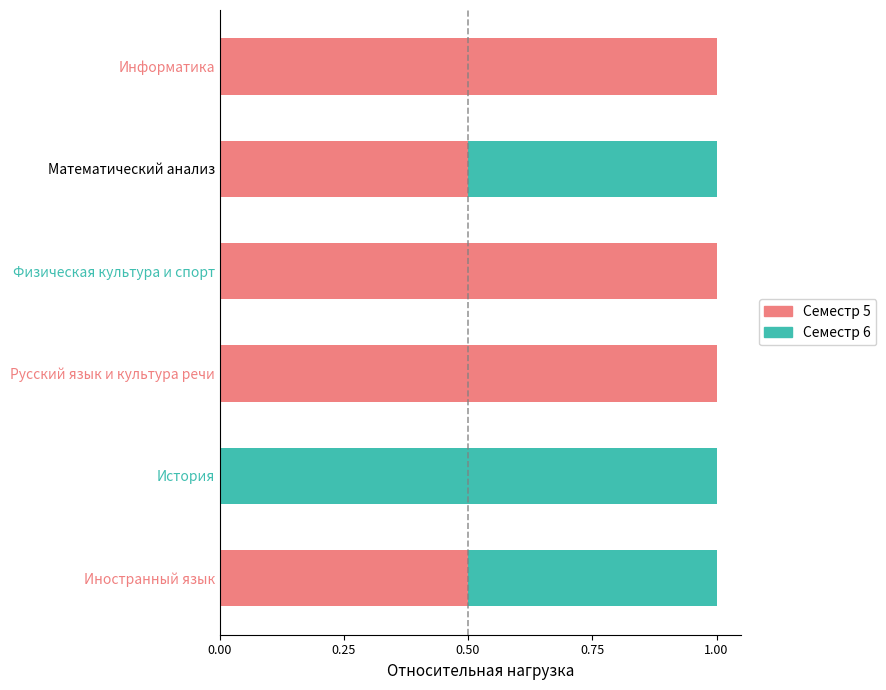

True or false: Семестр 5 has a value of 0.9 at Иностранный язык.

False